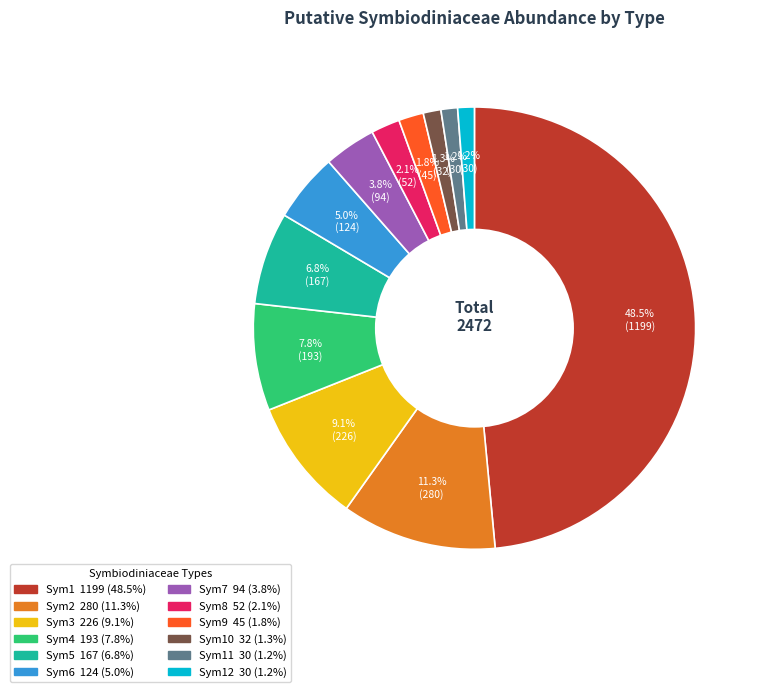

Is there a majority slice in this chart?

No